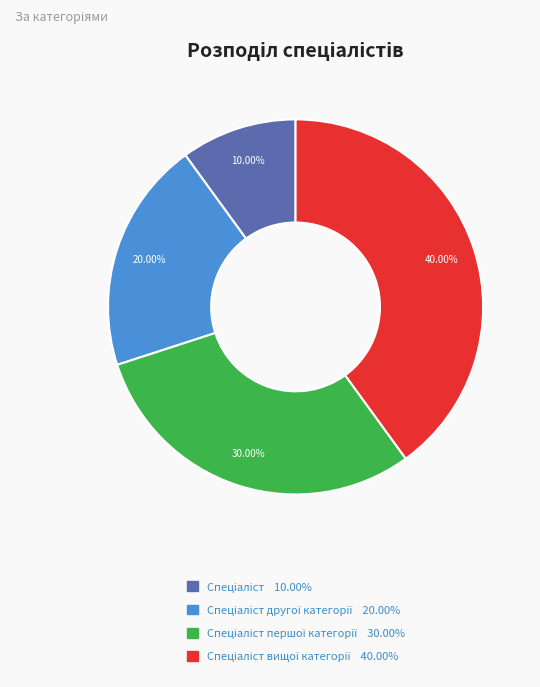

Does any single category account for the majority?

No